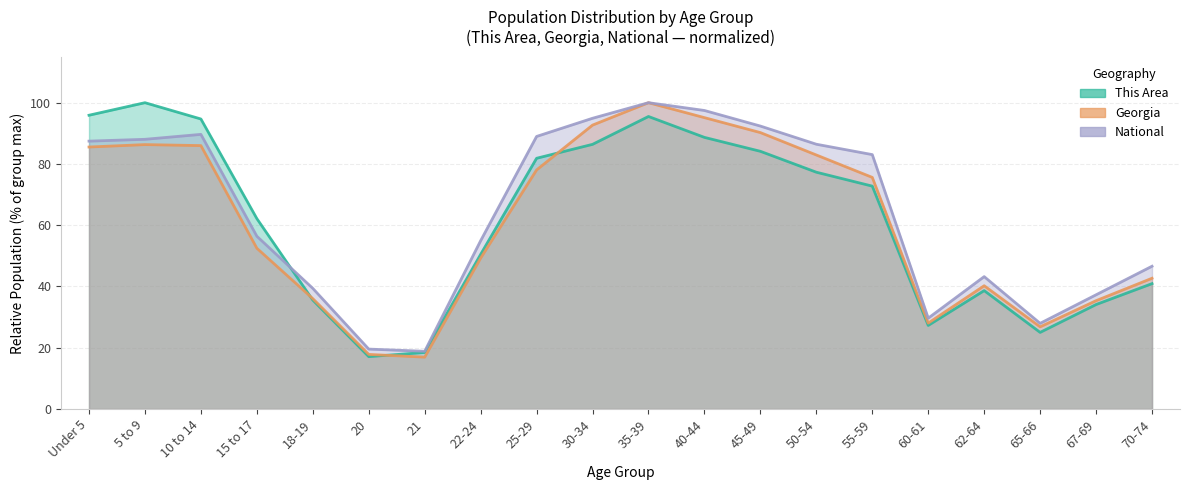

In National, how many points are lower than both neighbors (excluding endpoints)?

3